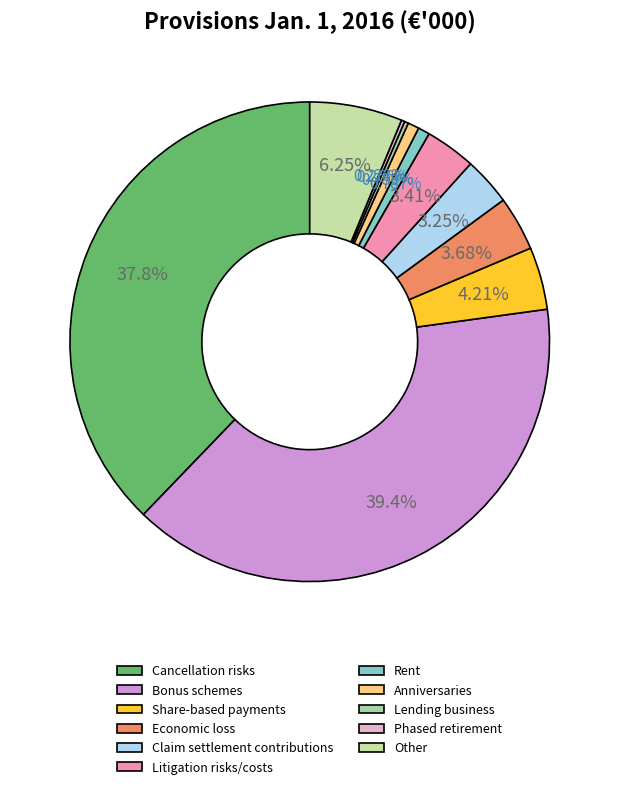

Is it true that Share-based payments is 1% of the pie?

False